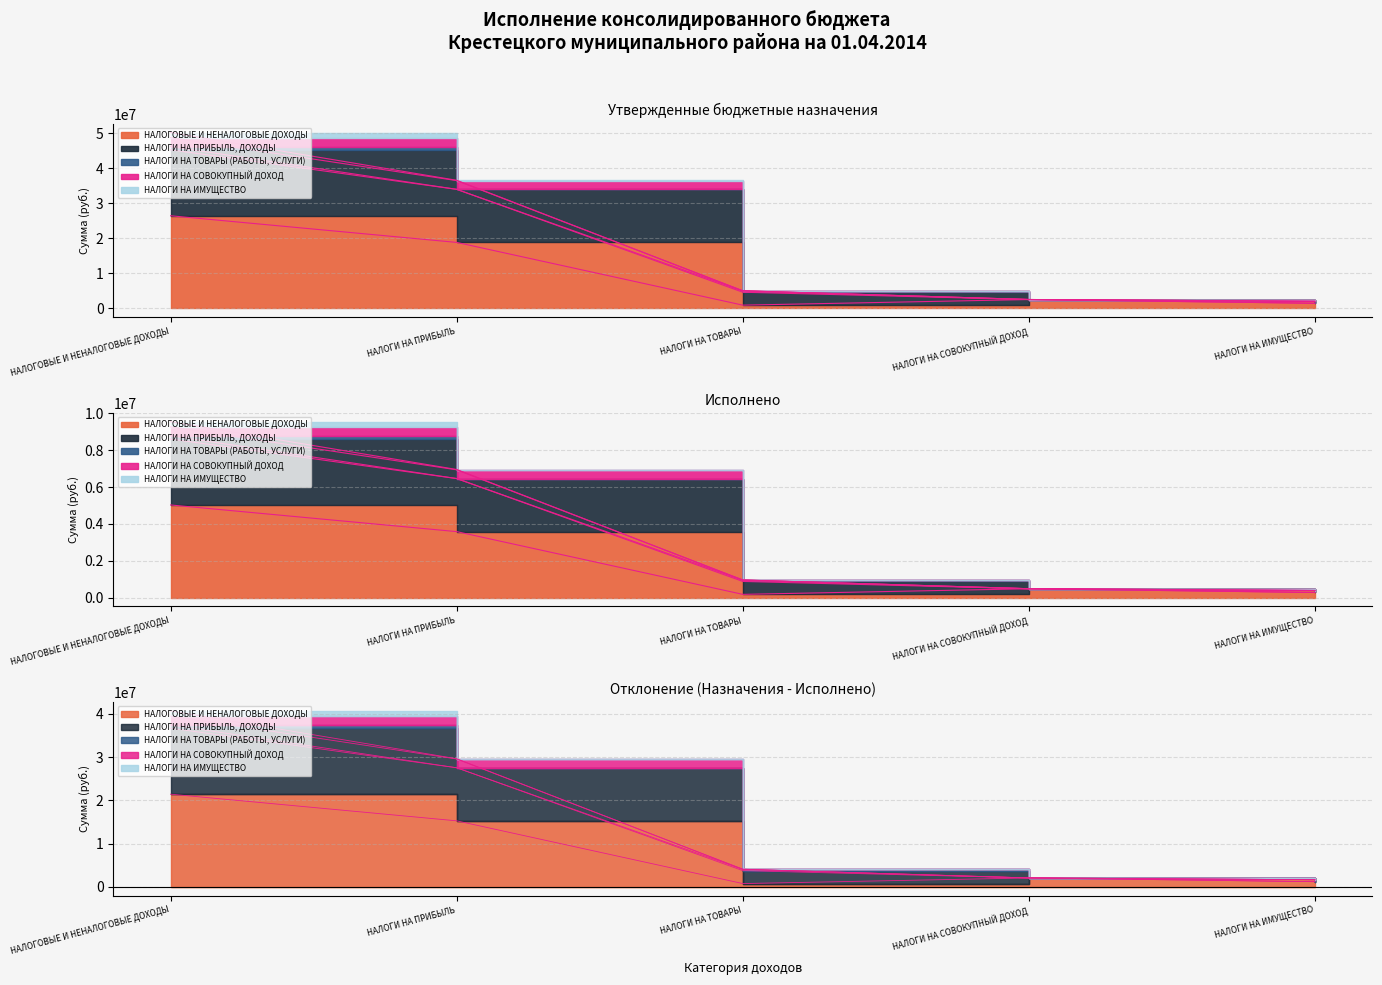

Where does the НАЛОГИ НА СОВОКУПНЫЙ ДОХОД series first go above 877902?

НАЛОГОВЫЕ И НЕНАЛОГОВЫЕ ДОХОДЫ